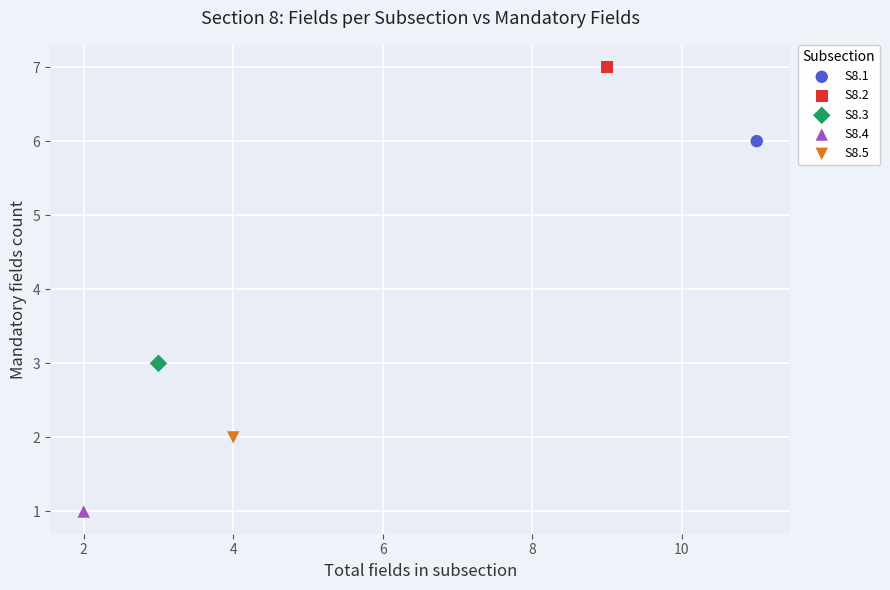

What are all the series names shown in the legend?

S8.1, S8.2, S8.3, S8.4, S8.5